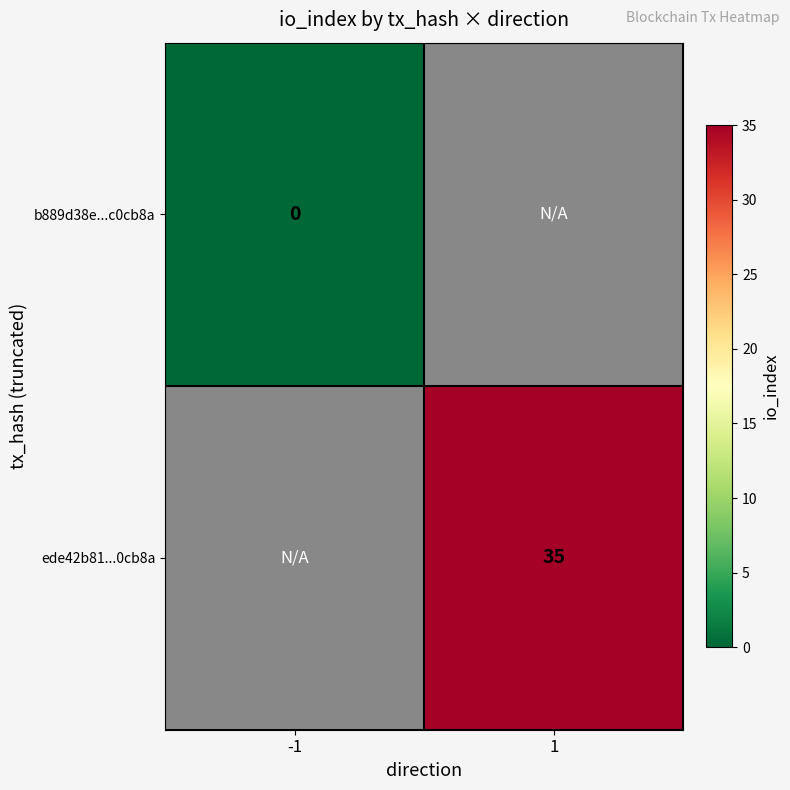

Which has a higher value, 1 or -1?

-1